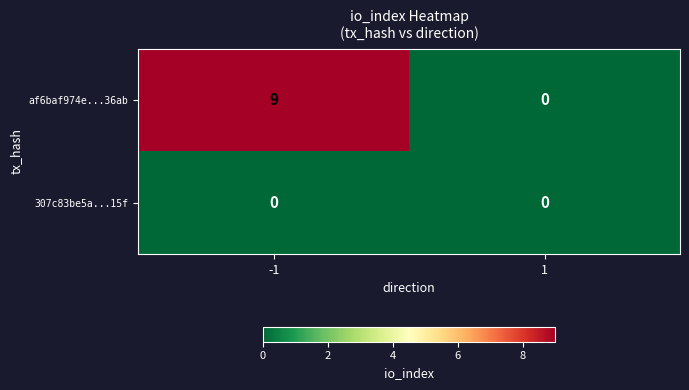

Rank the series by their maximum value, from highest to lowest.

af6baf974e...36ab, 307c83be5a...15f